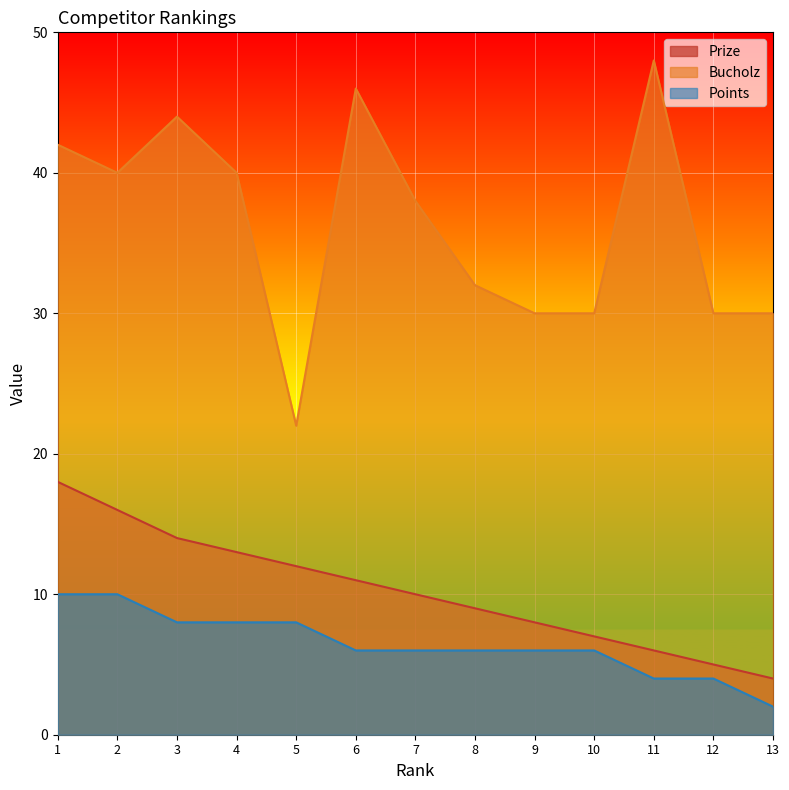

True or false: Bucholz and Points cross at least once.

False